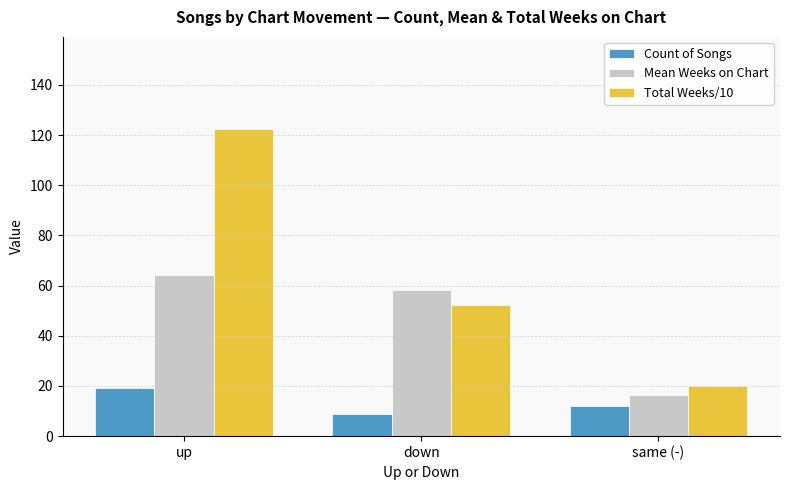

At how many categories does at least one series exceed 89?

1